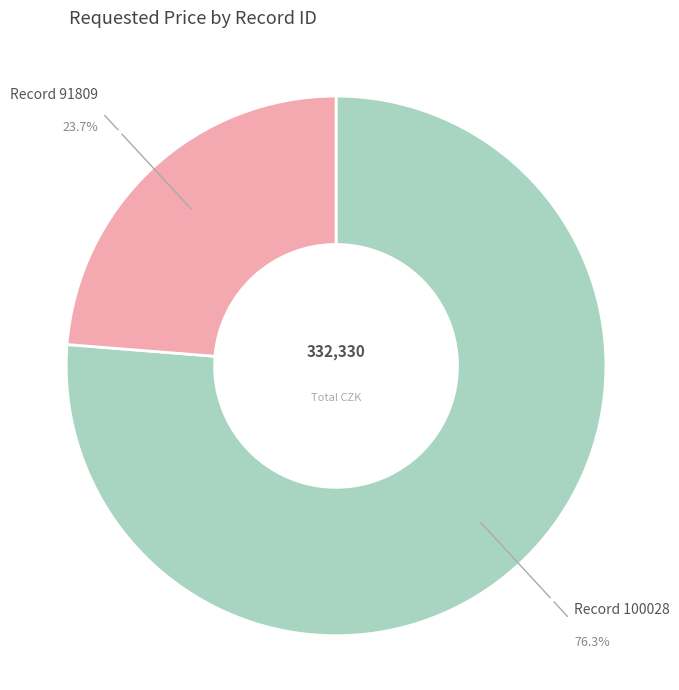

Does any single category account for the majority?

Yes